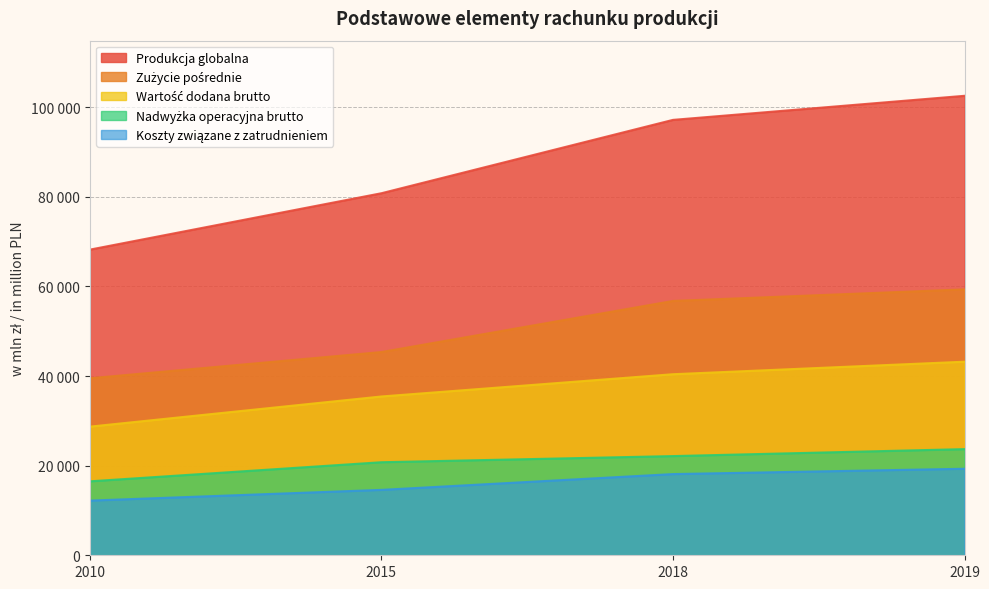

Which category has the lowest value across all series?

2010